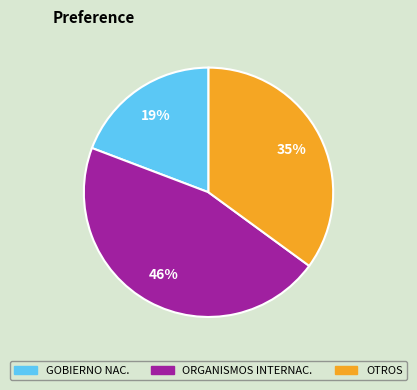

Does any single category account for the majority?

No